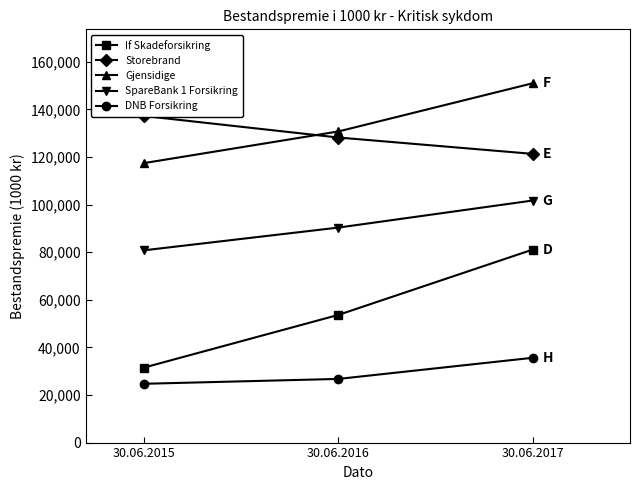

Between 30.06.2017 and 30.06.2015, which is larger?

30.06.2017